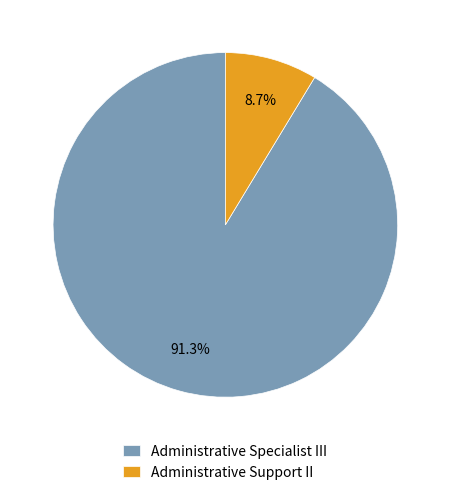

How many slices are in this pie chart?

2